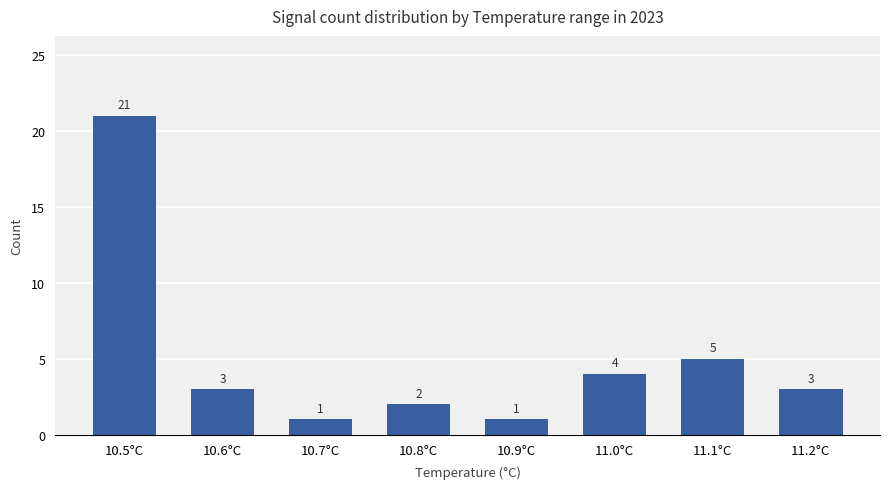

What is the difference between the maximum and second lowest values?

20